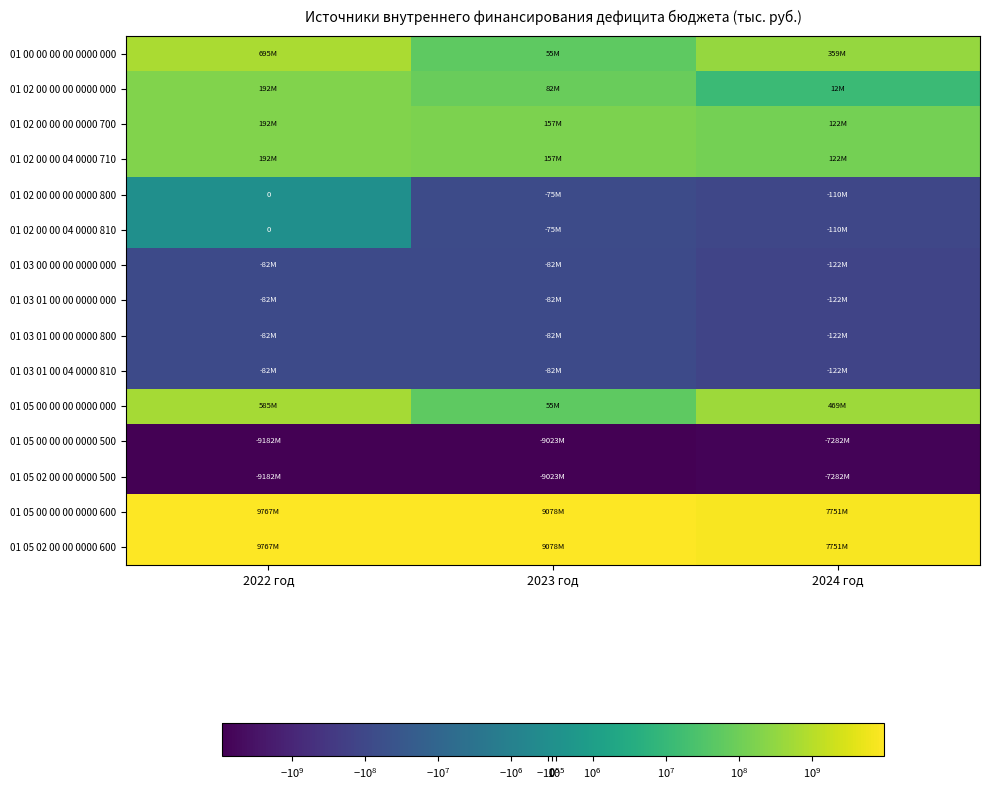

The 01 03 01 00 04 0000 810 series shows -81600000.0 at 2023 год. True or false?

True